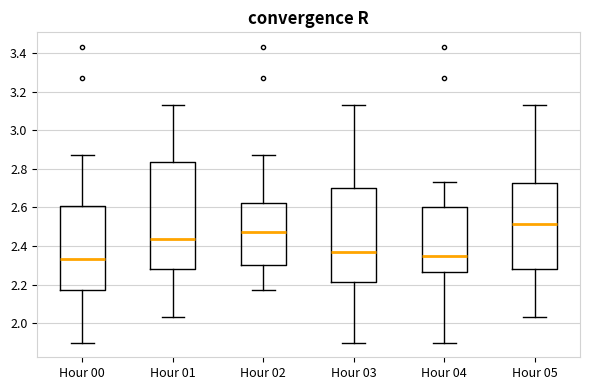

Reading left to right, transcribe this box plot: for each box, give where its median line is, the range the box spans, and where its two whiskers end, as read against the y-axis. The values are not printed on the chart, so give them approximately, as read against the axis.

Hour 00: median 2.34, box 2.18 to 2.60, whiskers 1.90 to 2.88
Hour 01: median 2.44, box 2.28 to 2.84, whiskers 2.04 to 3.14
Hour 02: median 2.48, box 2.30 to 2.62, whiskers 2.18 to 2.88
Hour 03: median 2.38, box 2.22 to 2.70, whiskers 1.90 to 3.14
Hour 04: median 2.36, box 2.26 to 2.60, whiskers 1.90 to 2.74
Hour 05: median 2.52, box 2.28 to 2.72, whiskers 2.04 to 3.14